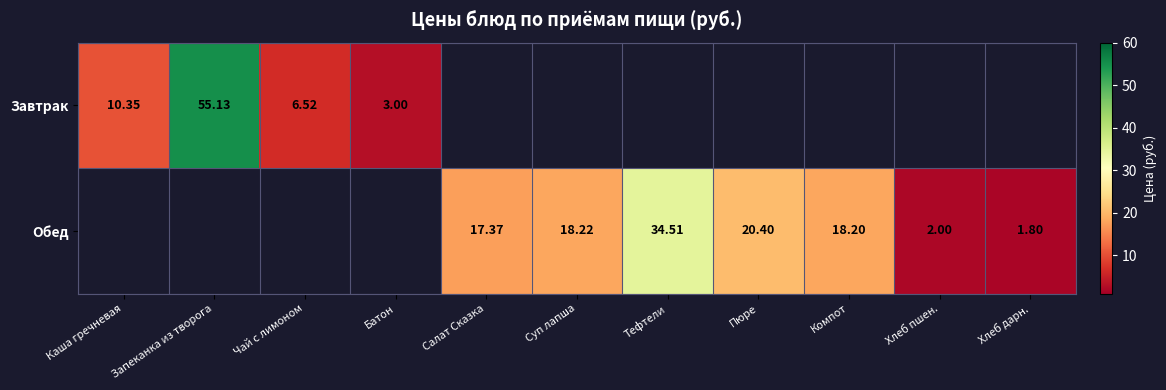

Which category has the highest value across all series?

Запеканка из творога